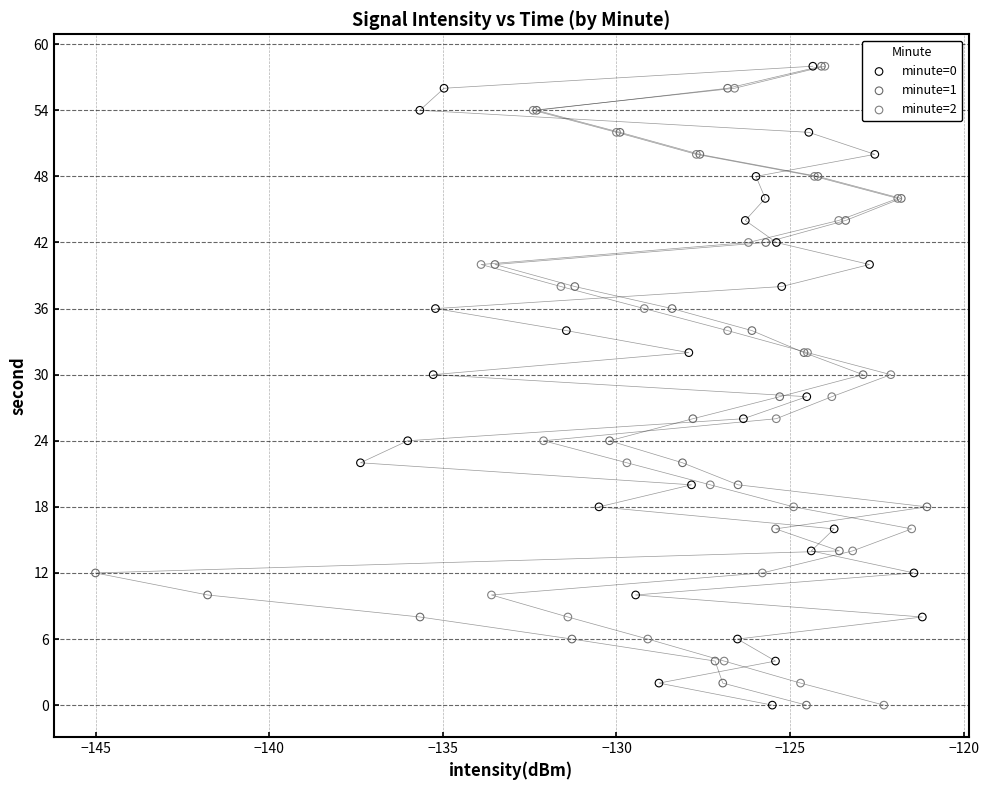

What are all the series names shown in the legend?

minute=0, minute=1, minute=2